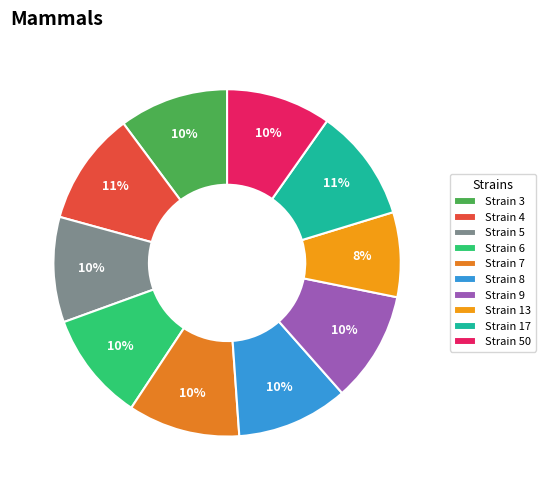

How many segments does this pie chart have?

10